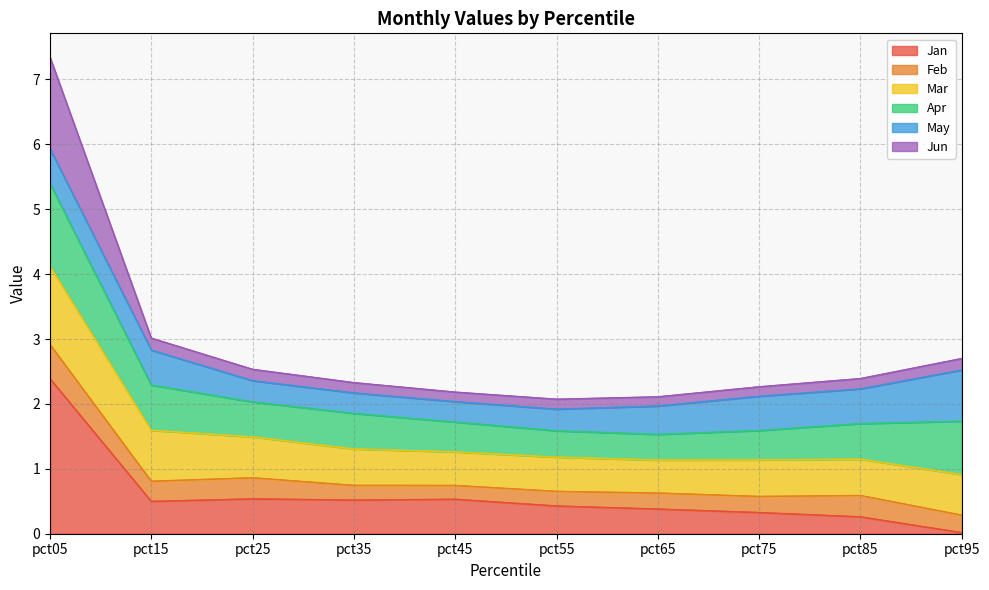

How many data points does each series have?

10